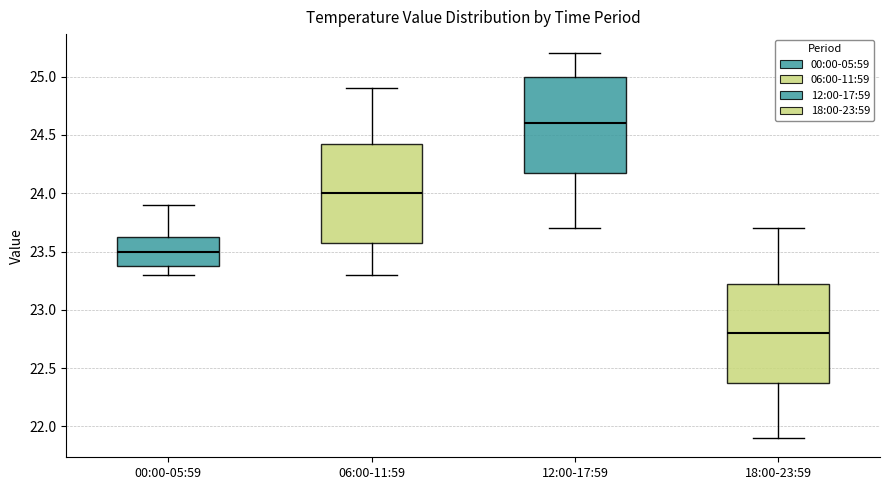

Where is the upper edge of the box for 12:00-17:59 on the y-axis? The values are not printed on the chart, so give them approximately, as read against the axis.

25.00